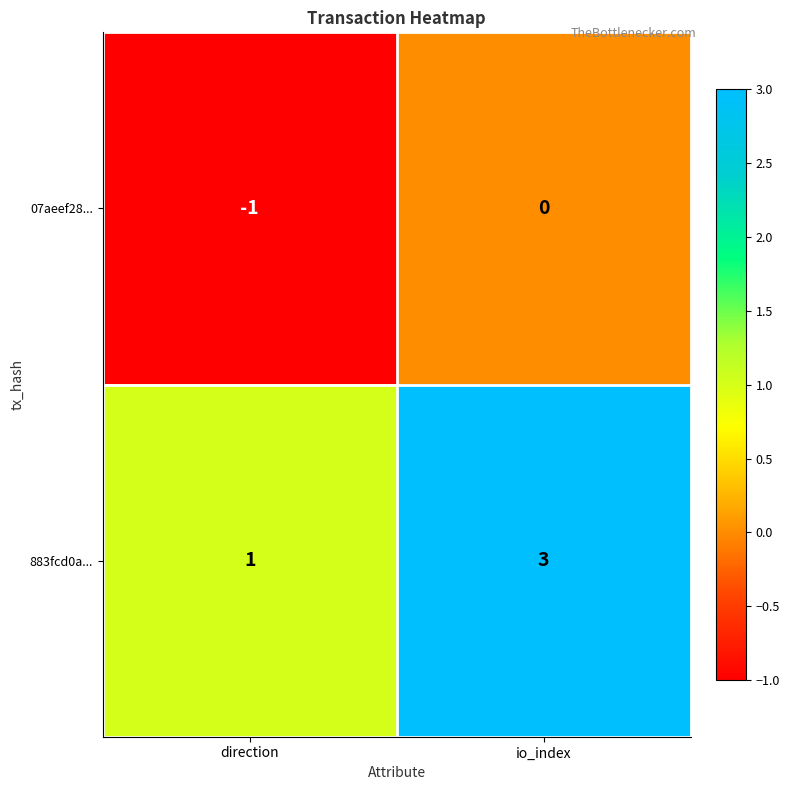

List the series in order of their overall mean, lowest first.

07aeef28..., 883fcd0a...